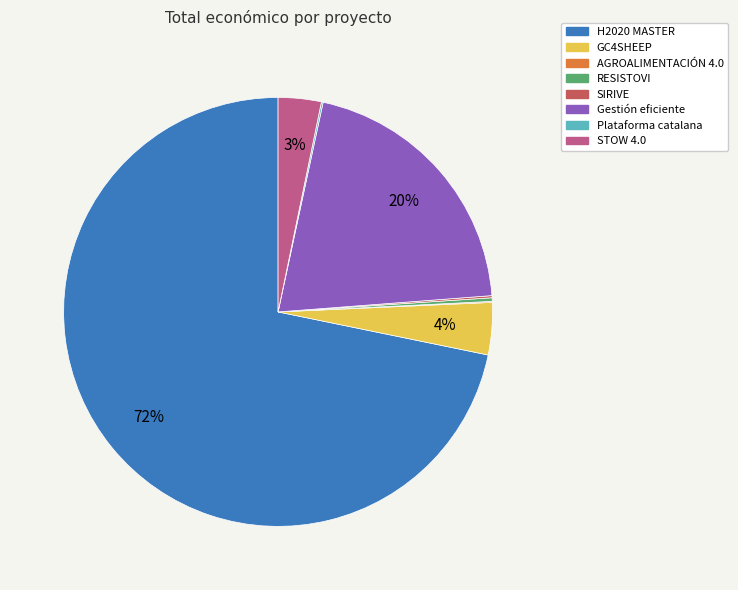

Which has a higher value, STOW 4.0 or GC4SHEEP?

GC4SHEEP